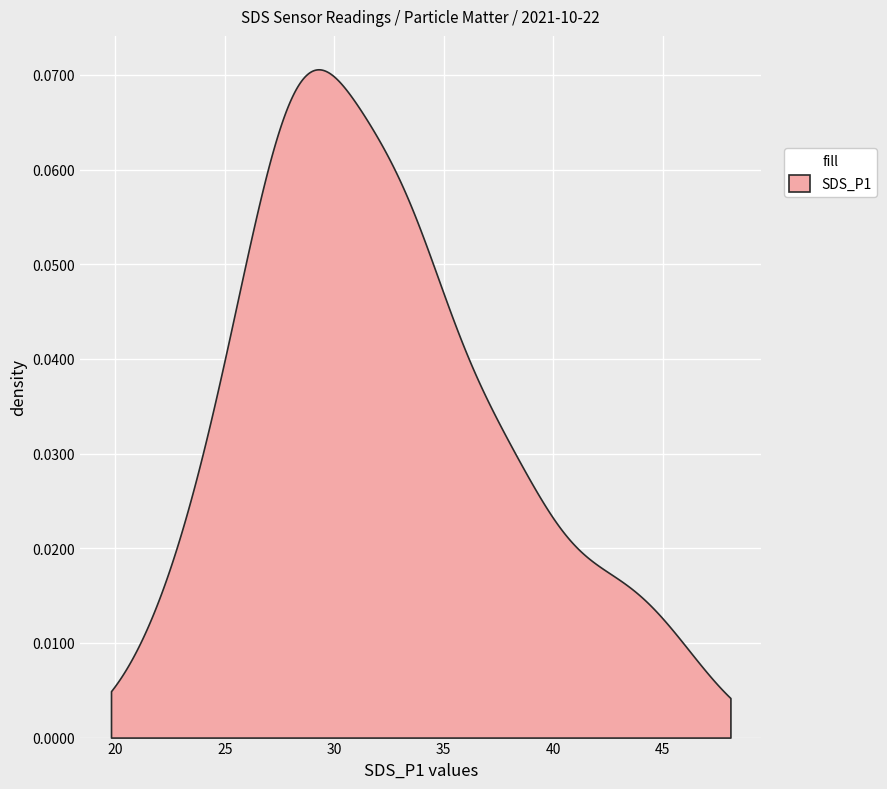

Is it true that SDS_P2 equals 9.6 at 19?

False